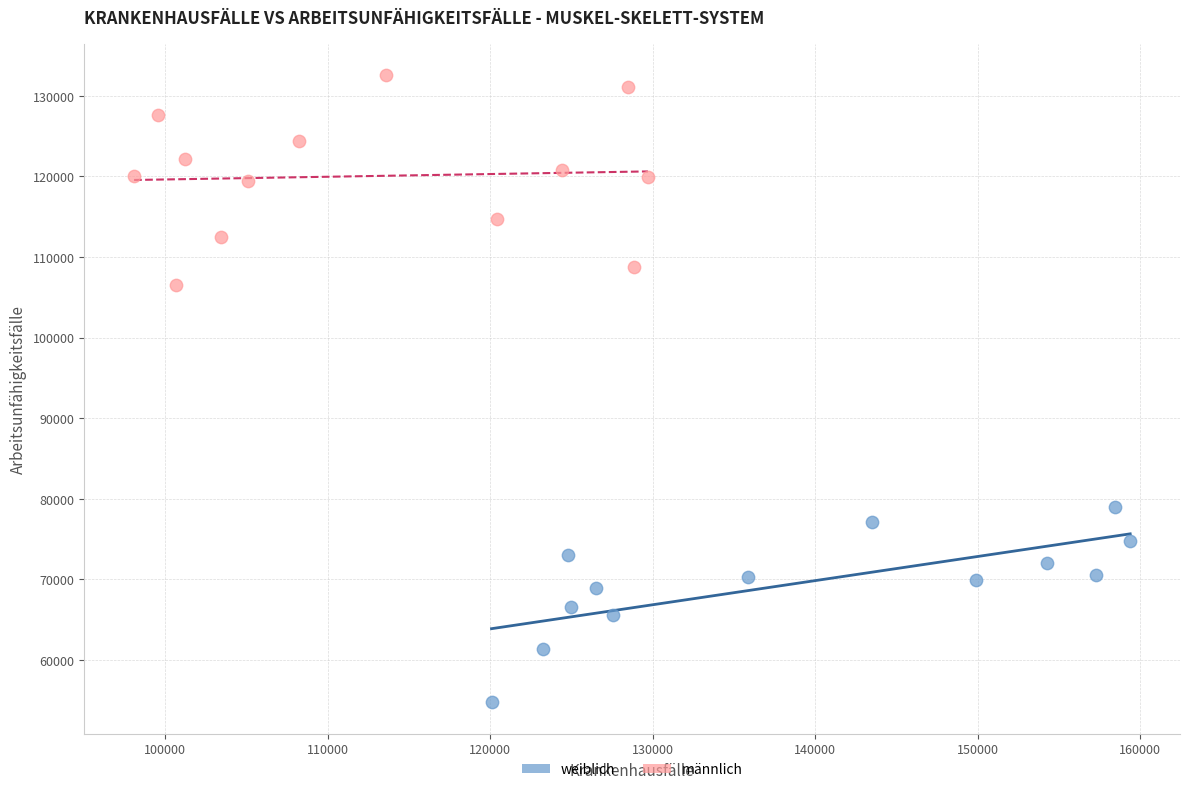

Which series has the largest Y range (max minus min)?

männlich